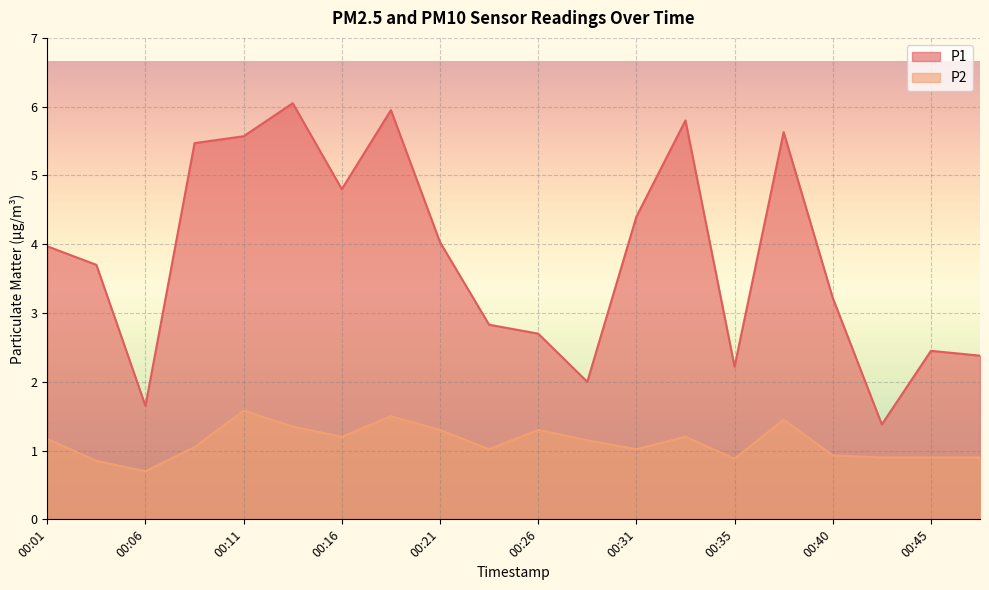

At which label does P1 reach its peak?

00:14